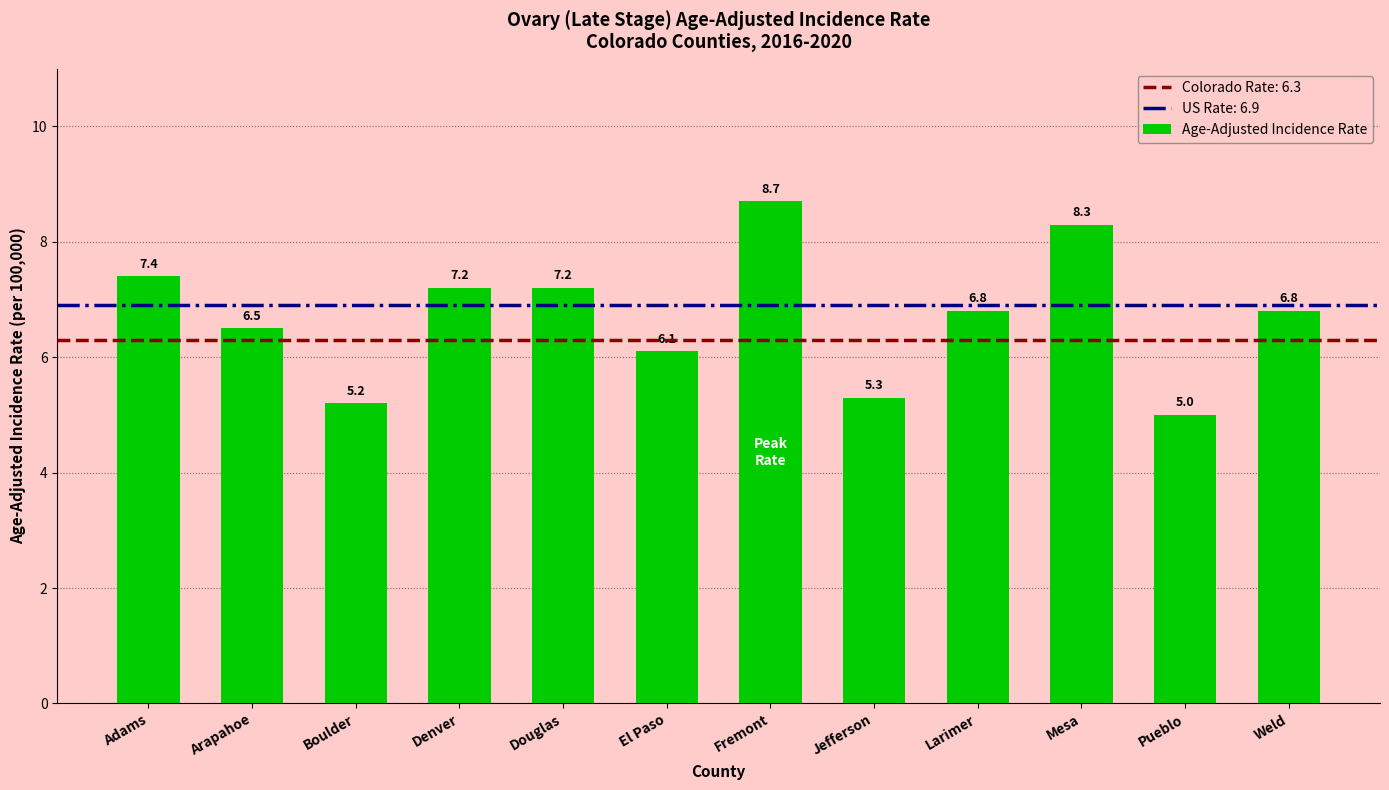

Is it true that the value at Pueblo is 5.0?

True